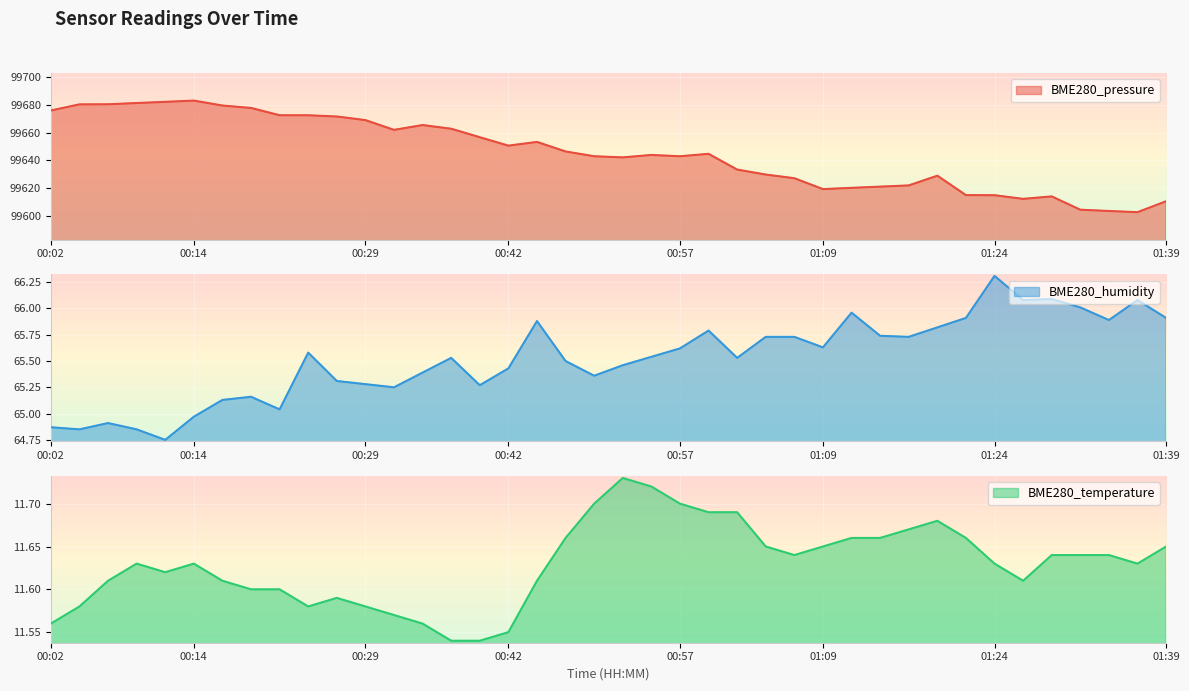

What is the minimum value for BME280_pressure?

99602.6